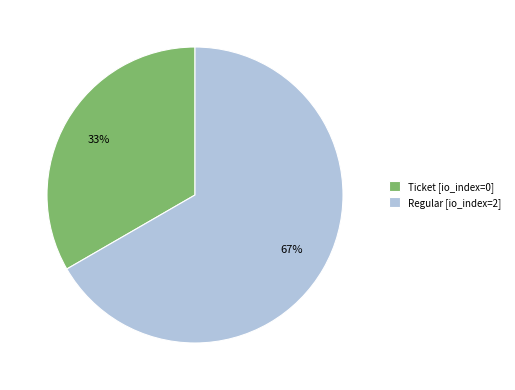

Is there a majority slice in this chart?

Yes